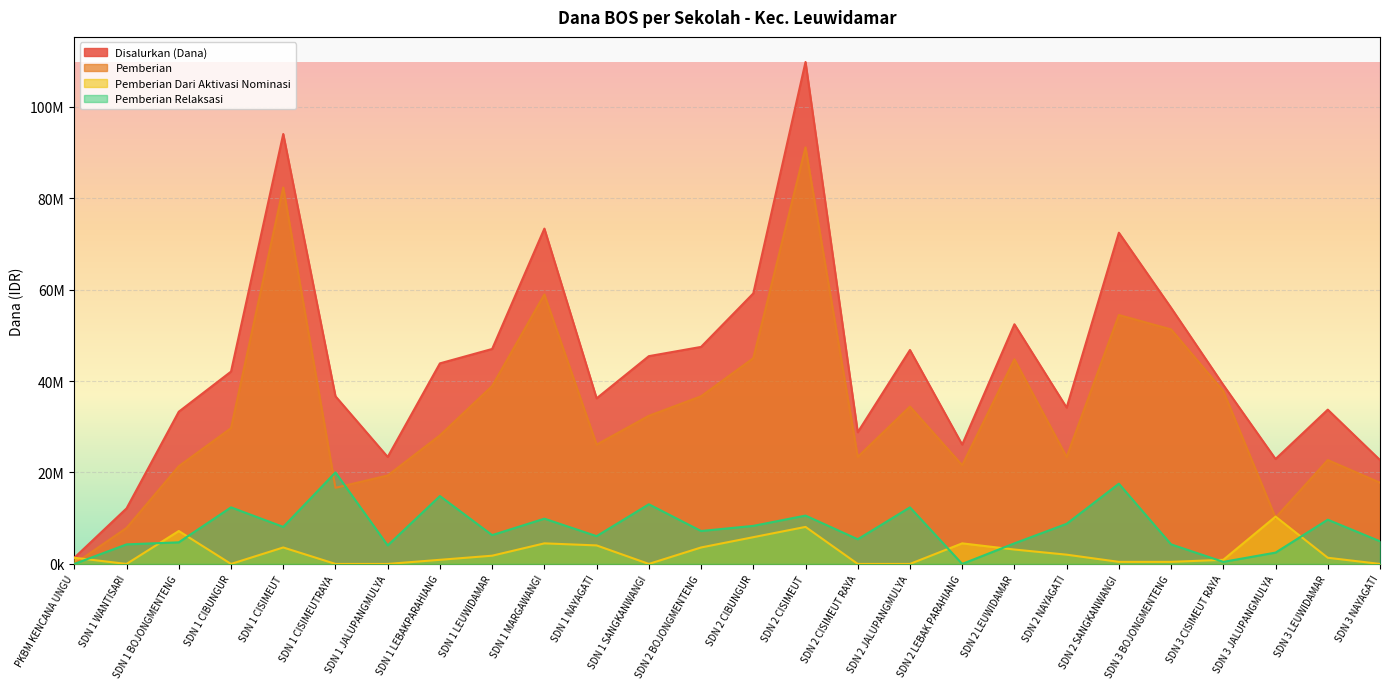

How many positive values does the Pemberian Relaksasi series have?

24